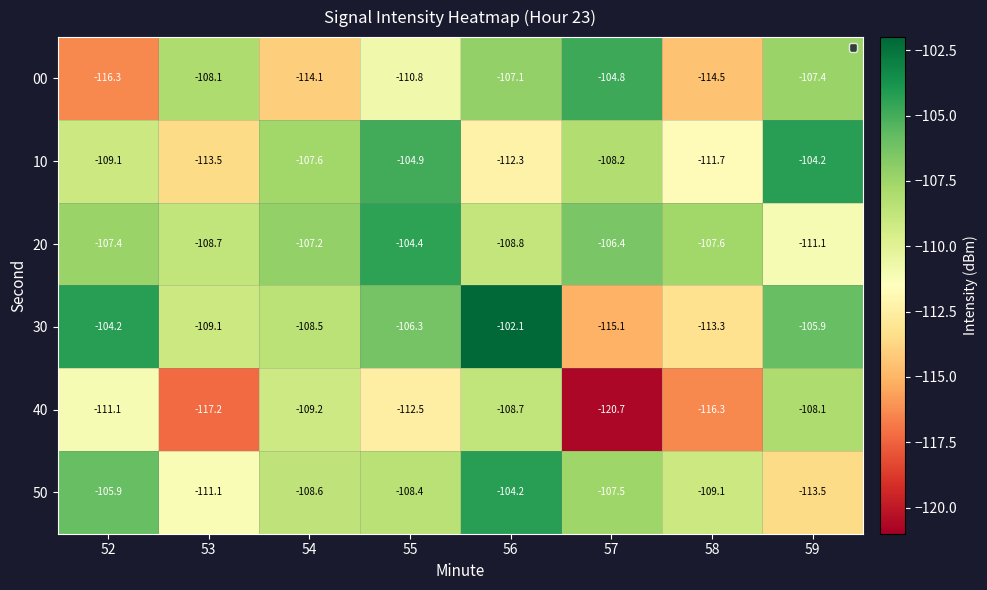

Which series changed the most between 53 and 55?

10